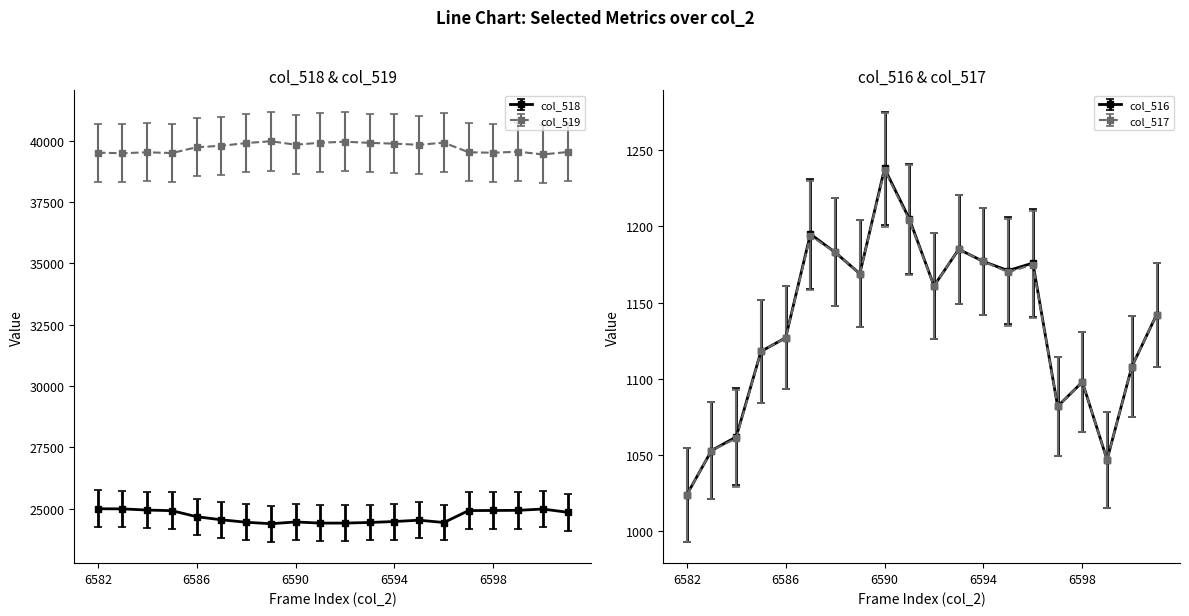

True or false: col_516 has more than 1 interior local peaks.

True